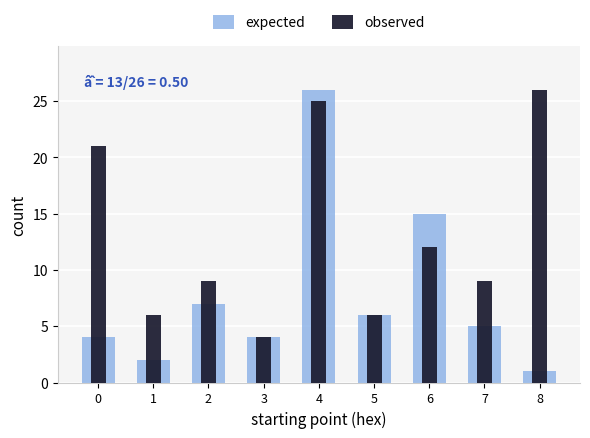

What is the difference between the highest and lowest values at 6?

3